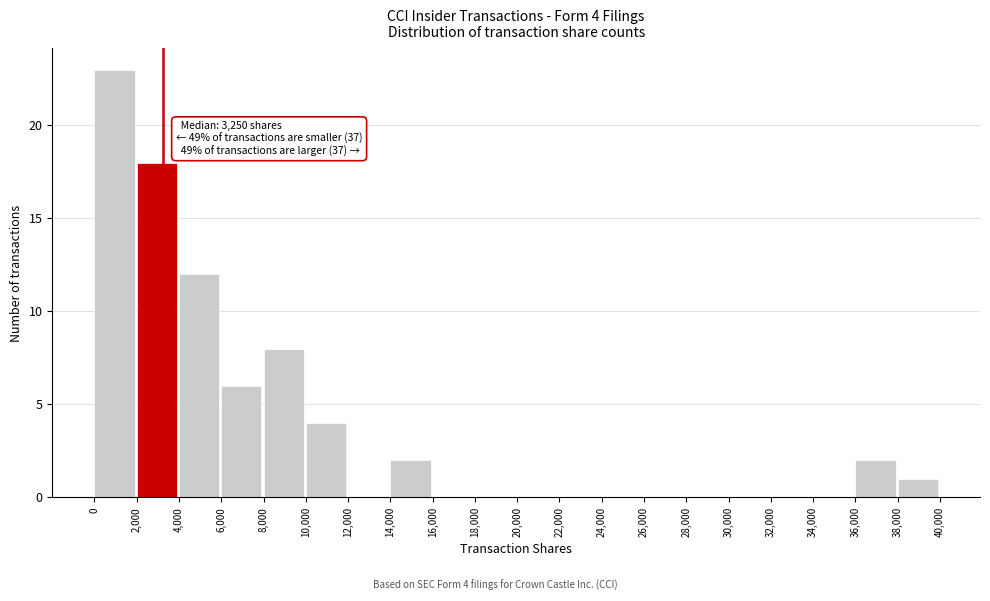

Which range on the x-axis has the tallest bar?

0 to 2,000